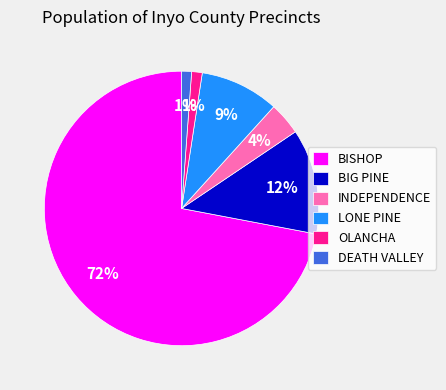

Is it true that INDEPENDENCE is 11% of the pie?

False